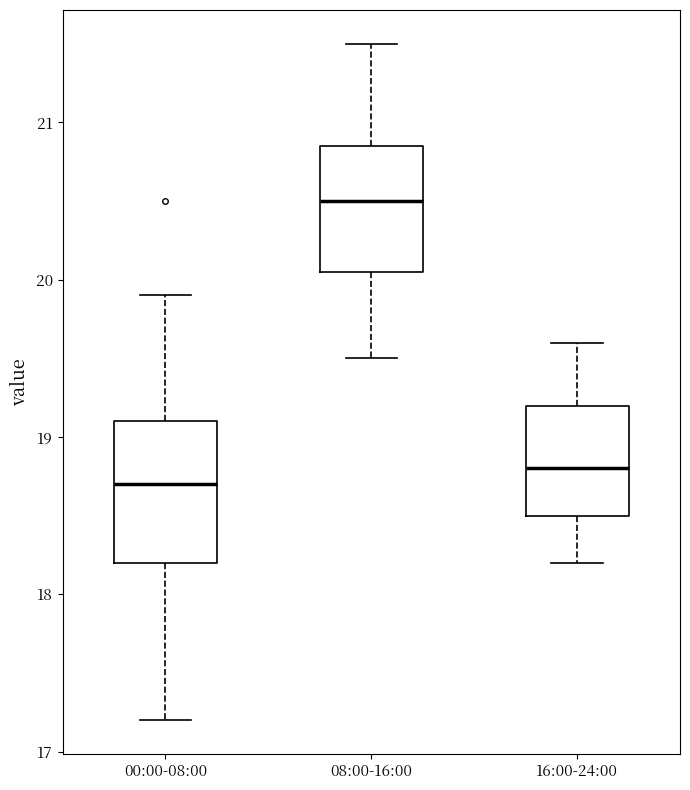

Comparing the boxes themselves (not the whiskers), which one is the tallest?

00:00-08:00